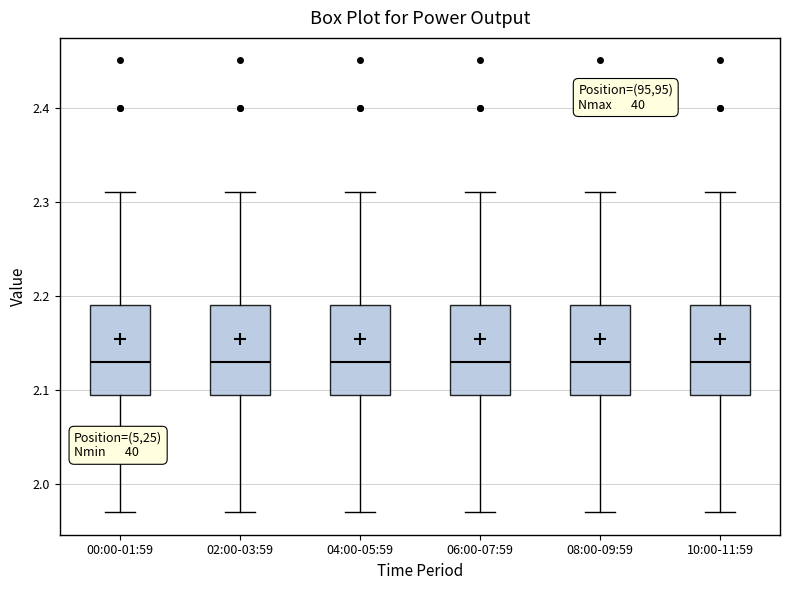

Where is the upper edge of the box for 06:00-07:59 on the y-axis? The values are not printed on the chart, so give them approximately, as read against the axis.

2.19